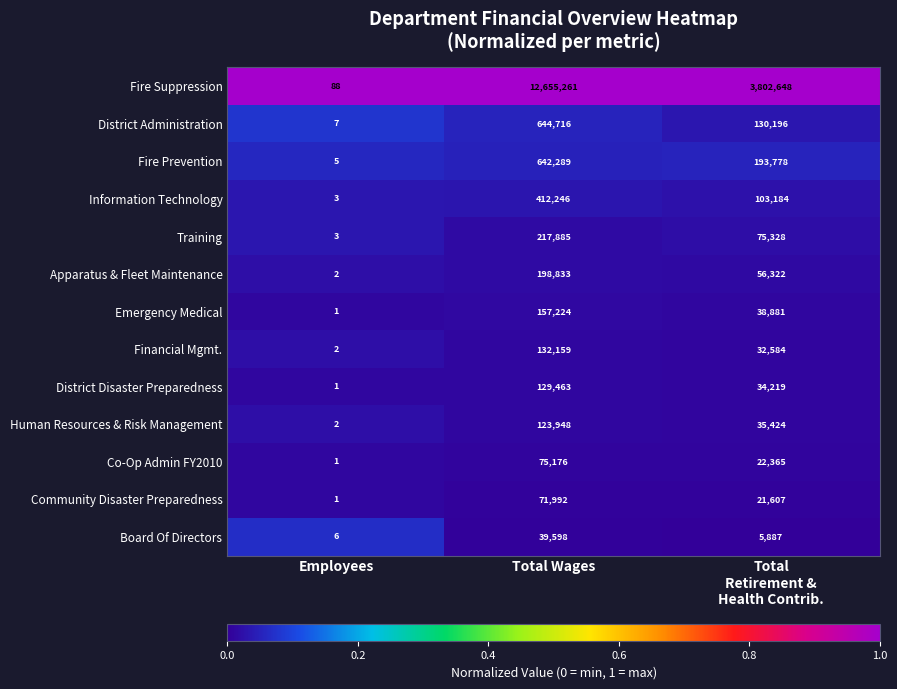

What is the sum of all Financial Mgmt. values?

164745